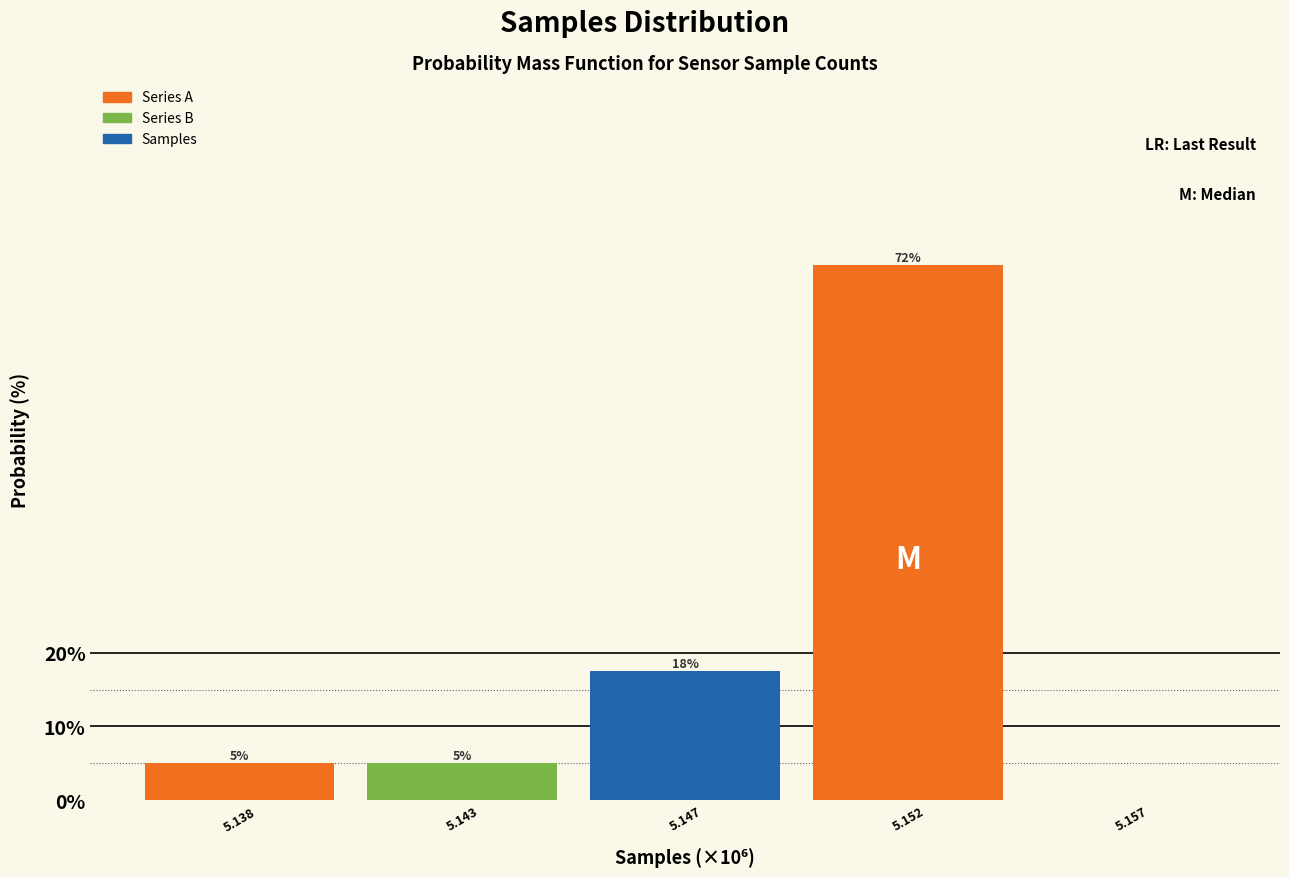

Between 5.157 and 5.138, which is larger?

5.138